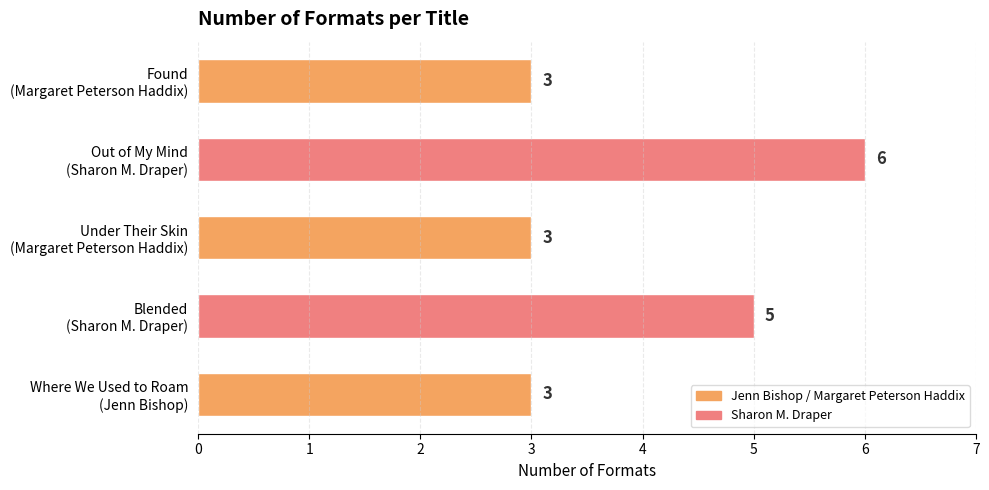

What is the smallest value displayed?

3